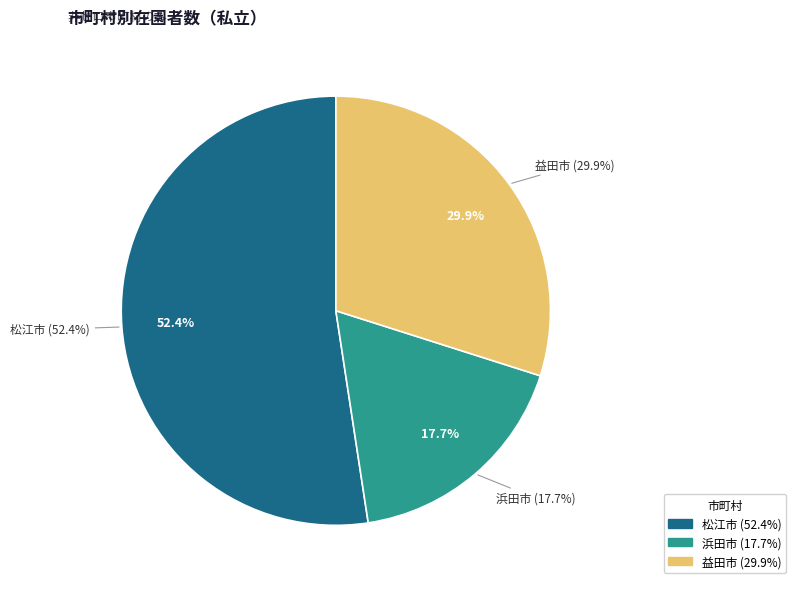

Which slice is the largest?

松江市